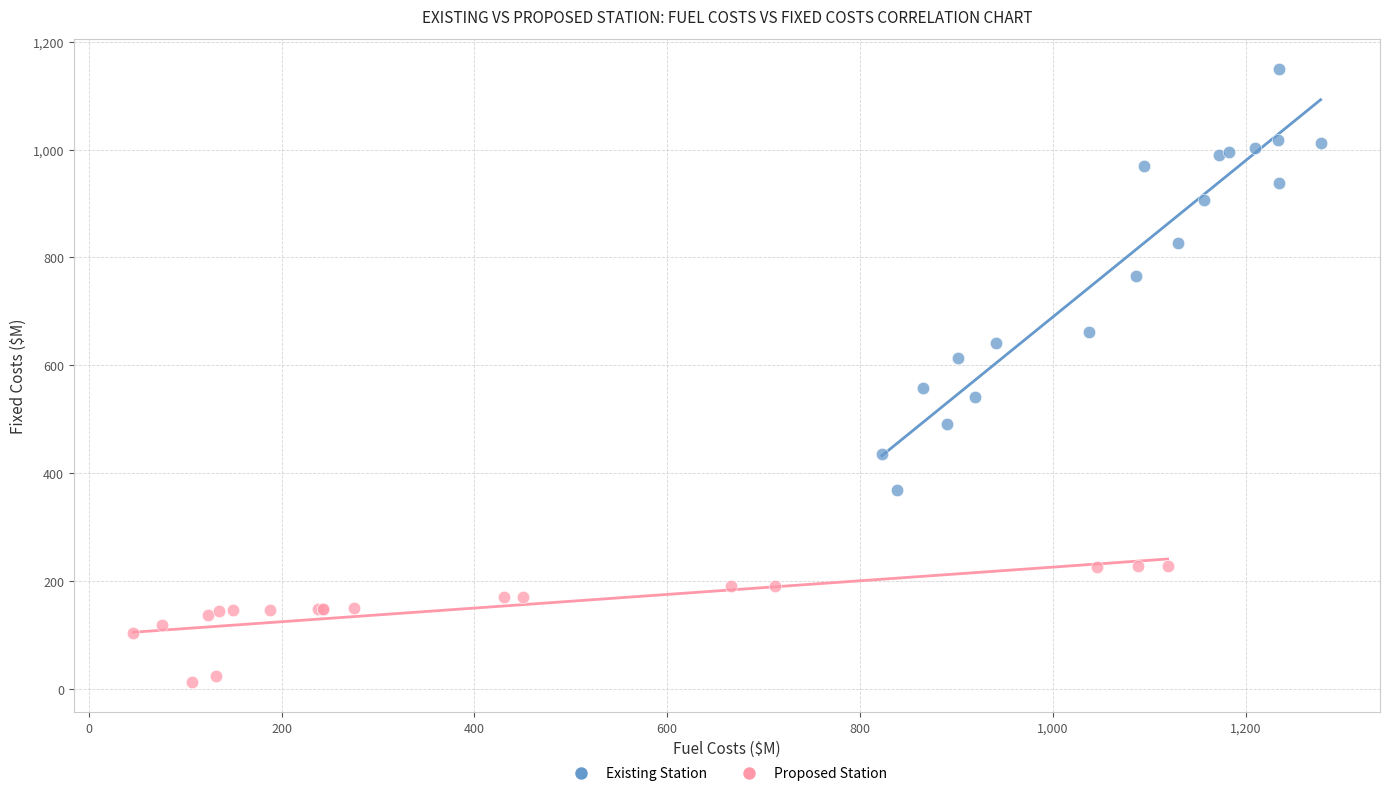

Which series reaches the maximum Y coordinate?

Existing Station